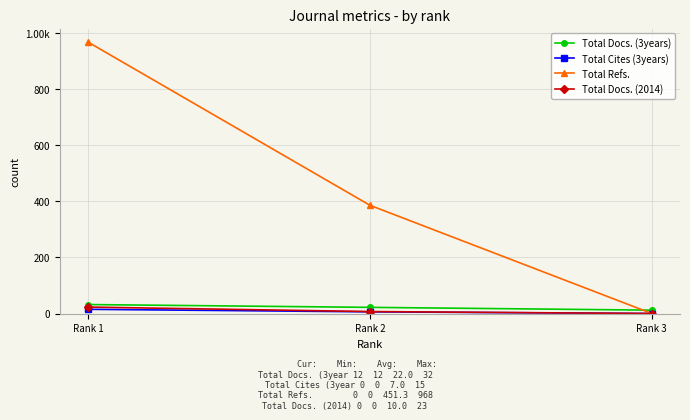

Does the chart have visible grid lines?

Yes